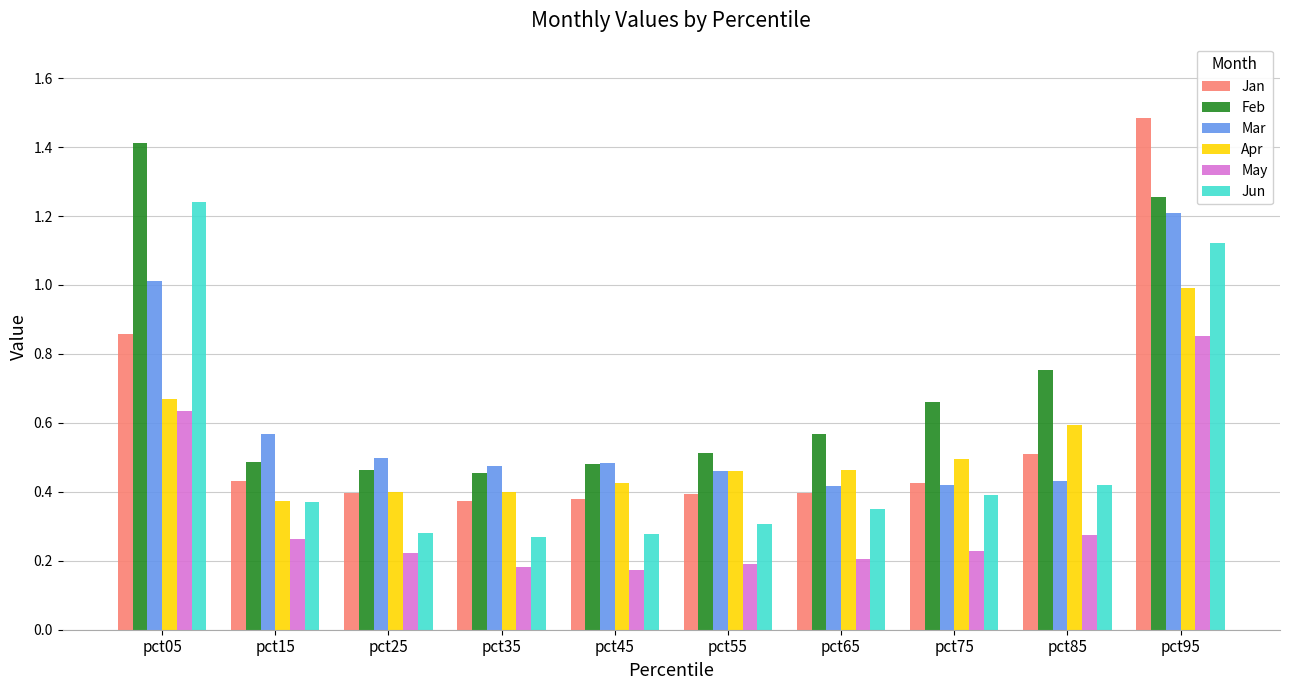

Is it true that Apr equals 0.2 at pct25?

False